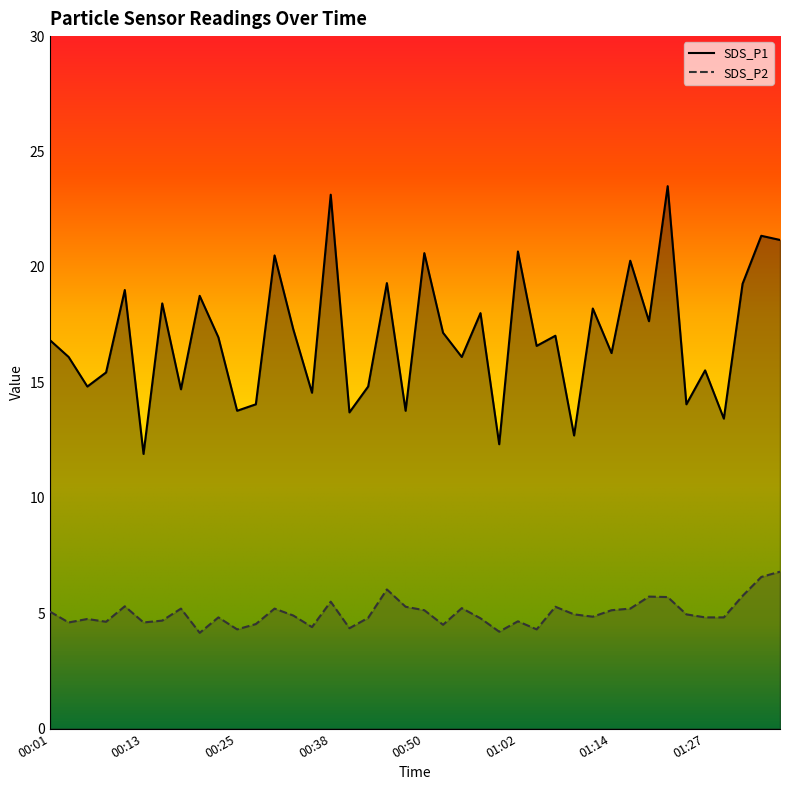

Which label corresponds to the smallest value in the chart?

00:21